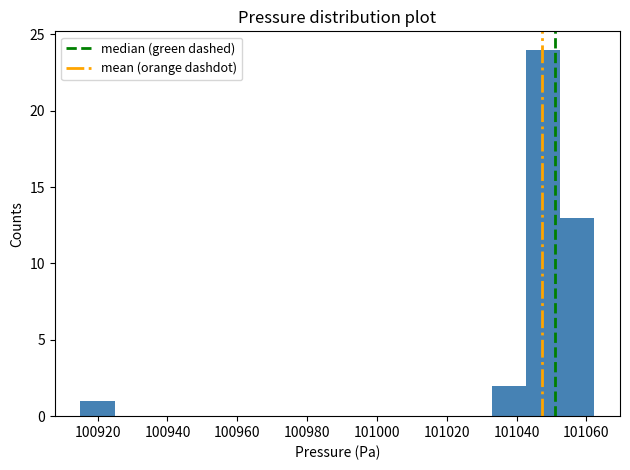

What is the height of the bar covering 100916 to 100924 on the x-axis? Neither the bar edges nor the heights are printed on the chart, so give them approximately, as read against the axes.

1